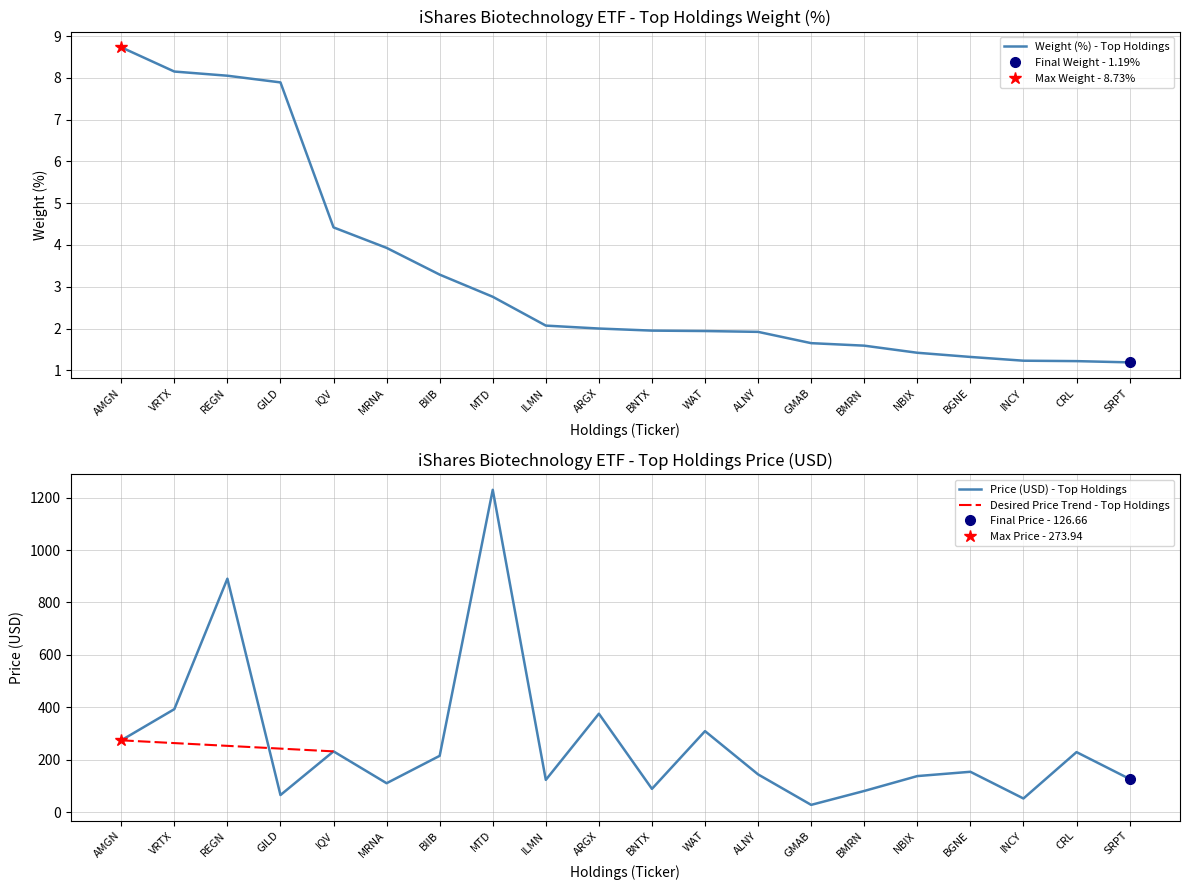

How many data points in Price (USD) are less than 153?

10